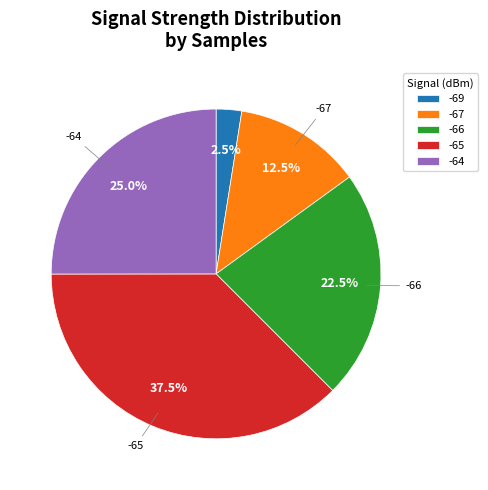

How many segments does this pie chart have?

5